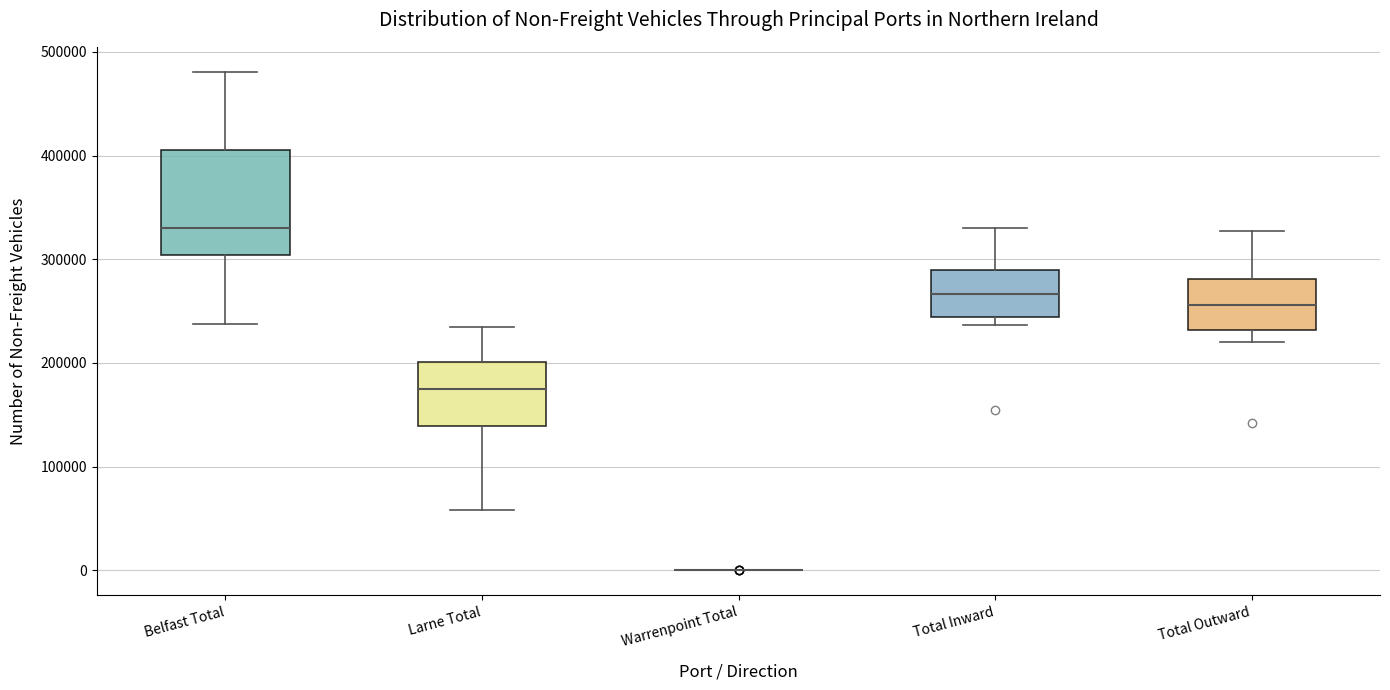

Which box is the tallest, from its lower edge to its upper edge?

Belfast Total